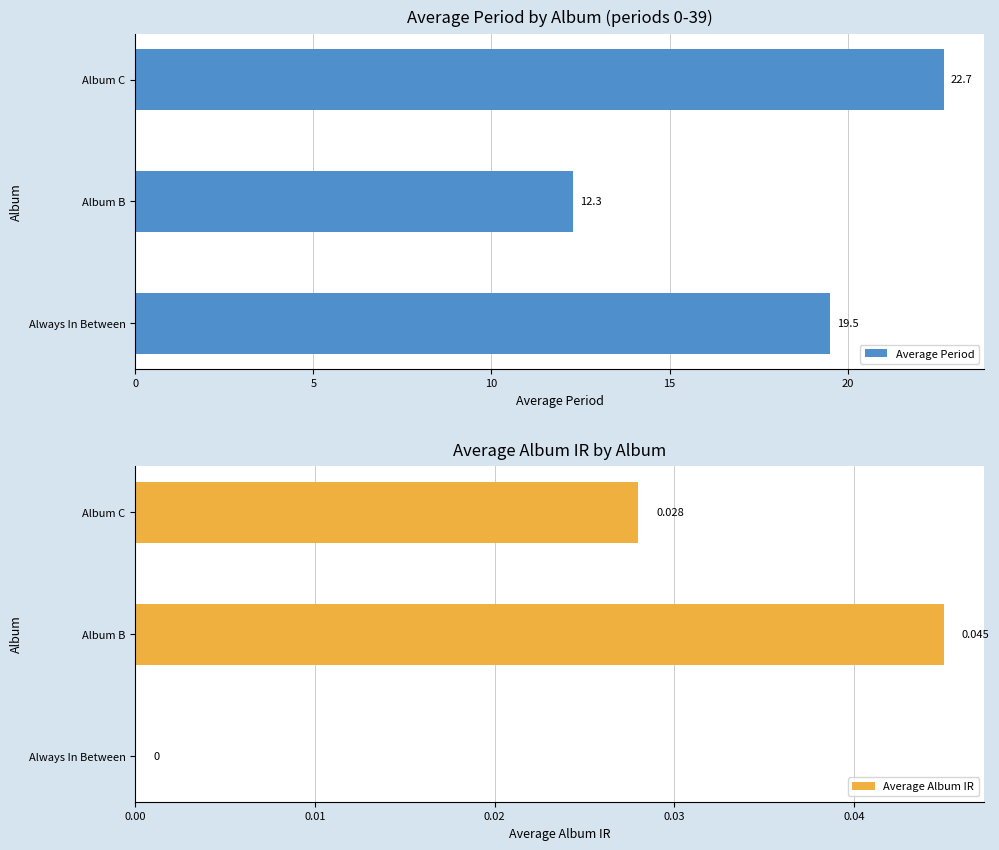

What is the lowest value of the Average Period series?

12.3